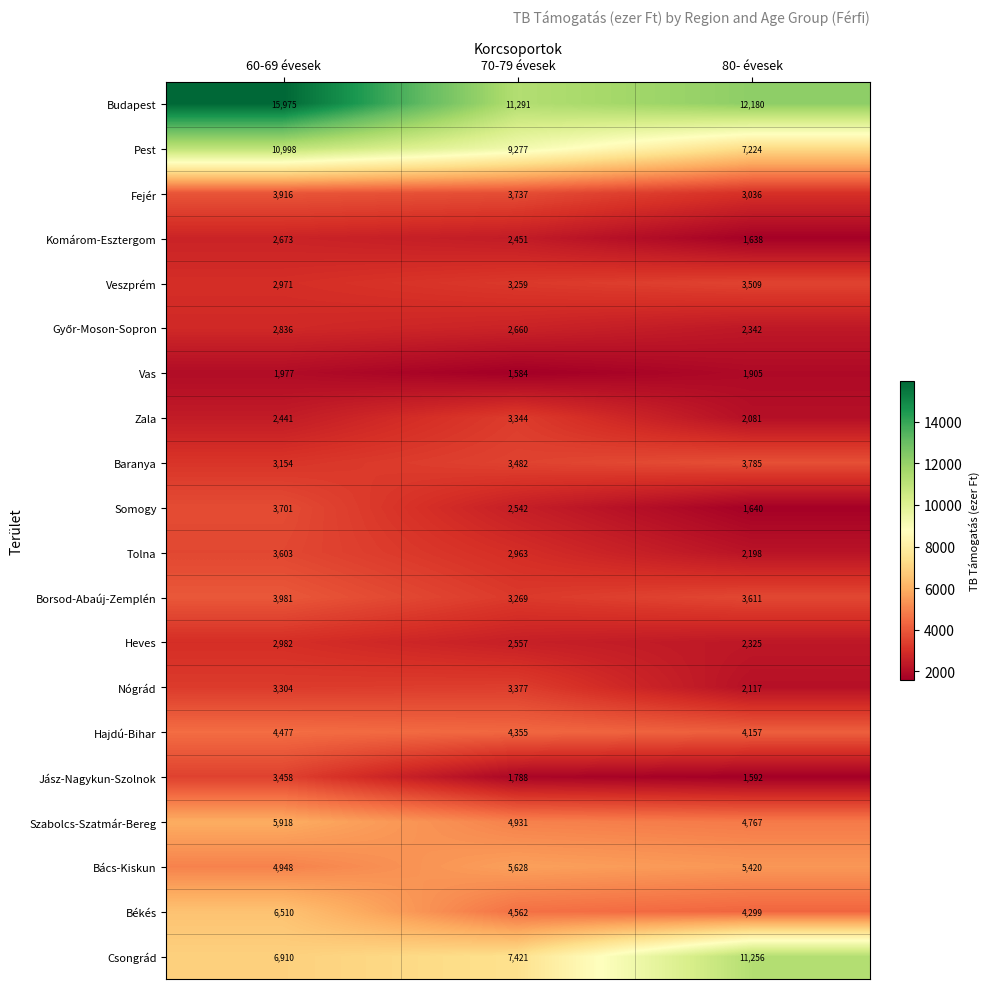

What is the difference between the highest and lowest values at 80- évesek?

10588